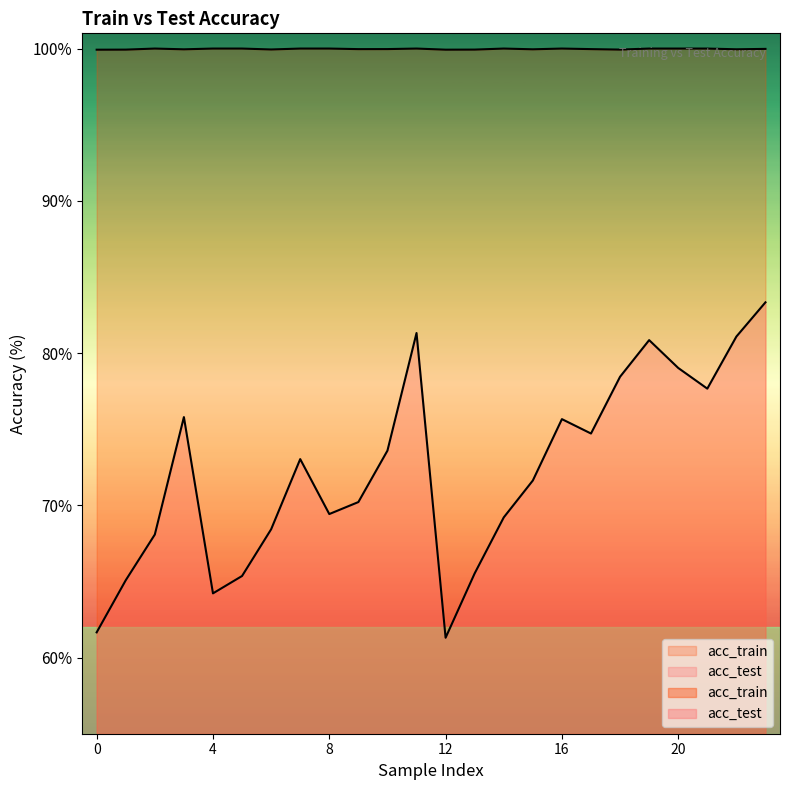

True or false: acc_test and acc_train intersect in this chart.

False